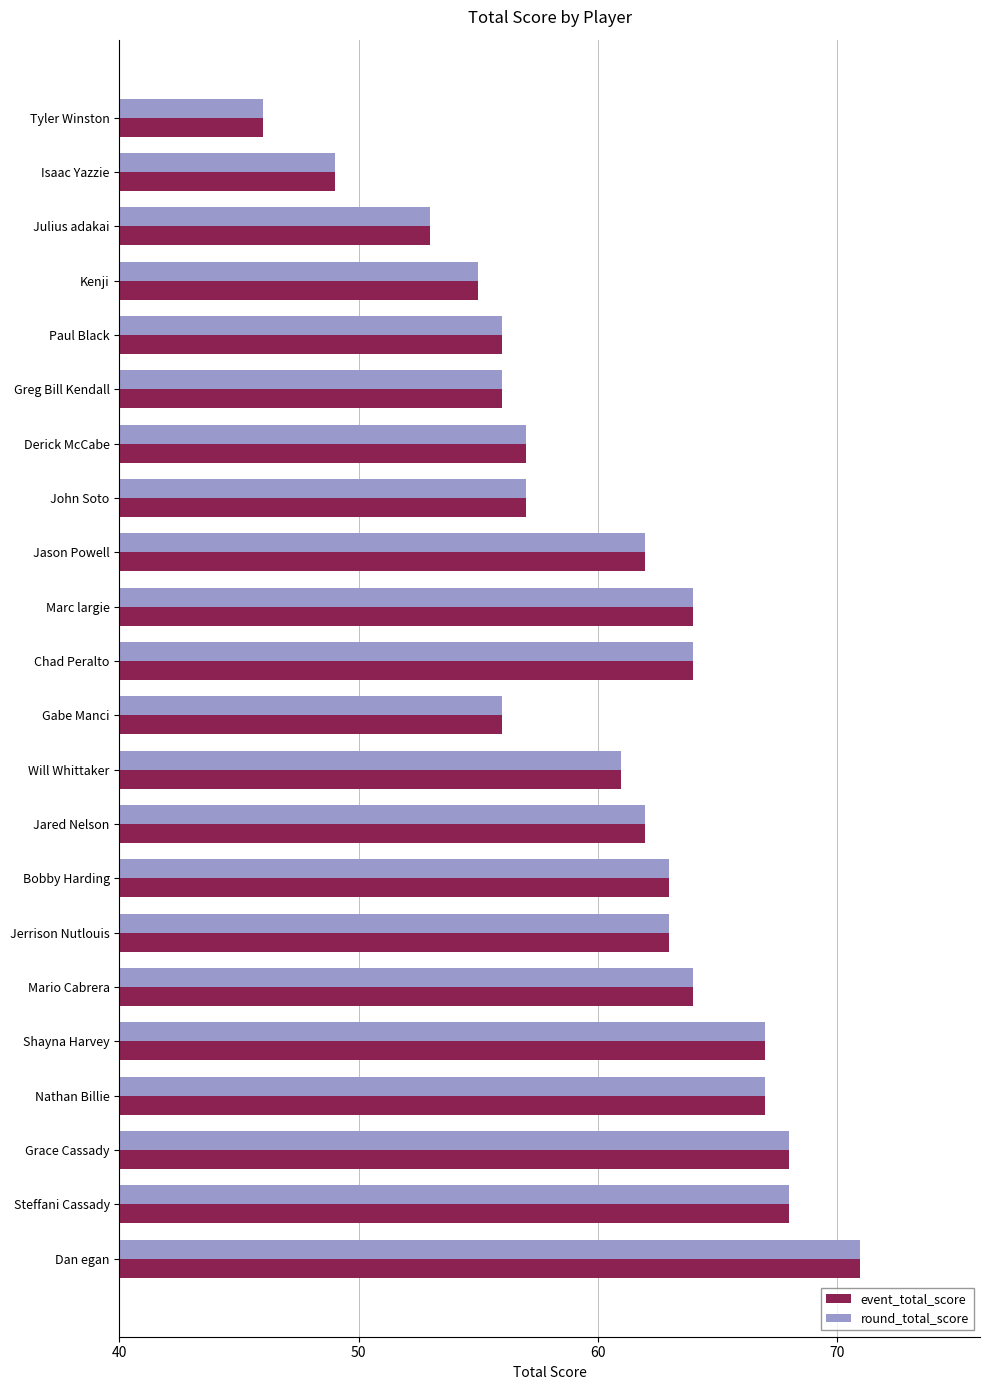

What is the difference between the maximum and minimum values in the event_total_score series?

25